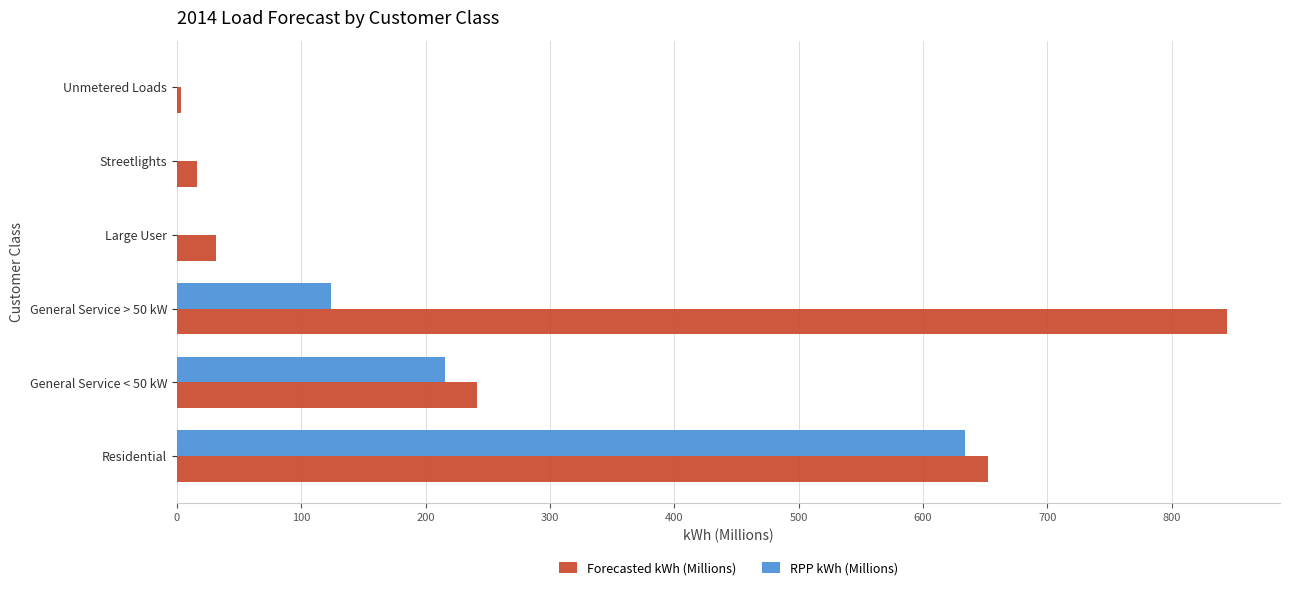

What is the approximate value of RPP kWh (Millions) at General Service < 50 kW?

215.3